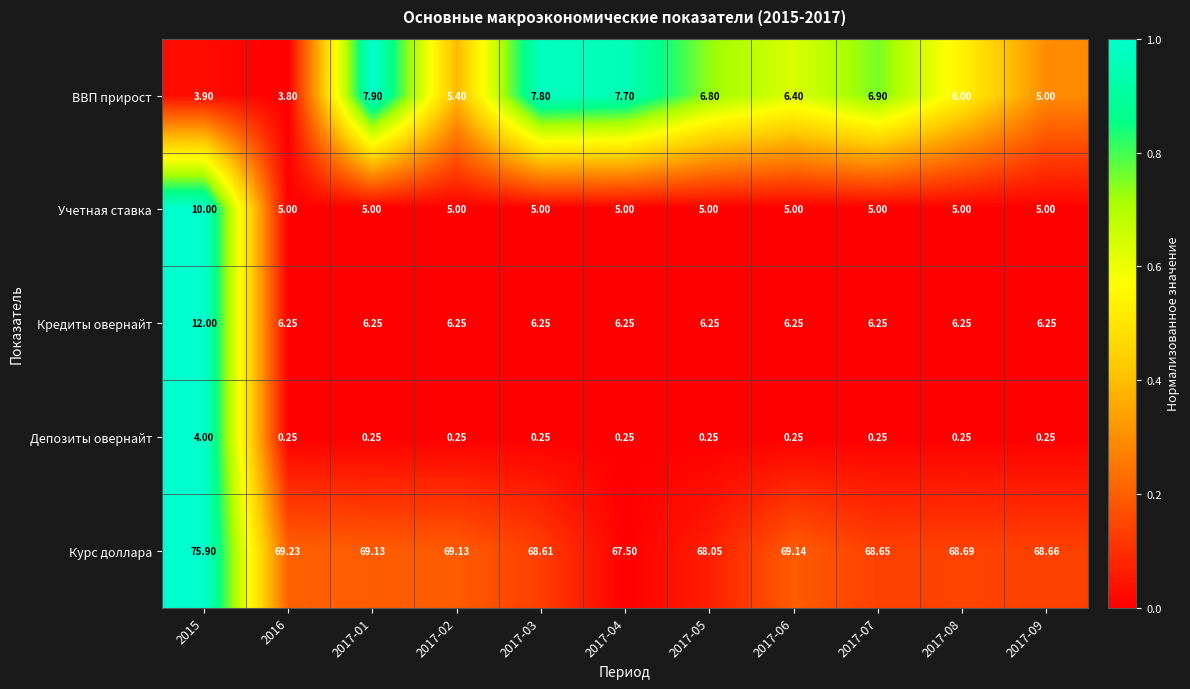

Is the value of Кредиты овернайт at 2017-04 greater than the value of Депозиты овернайт at 2015?

Yes